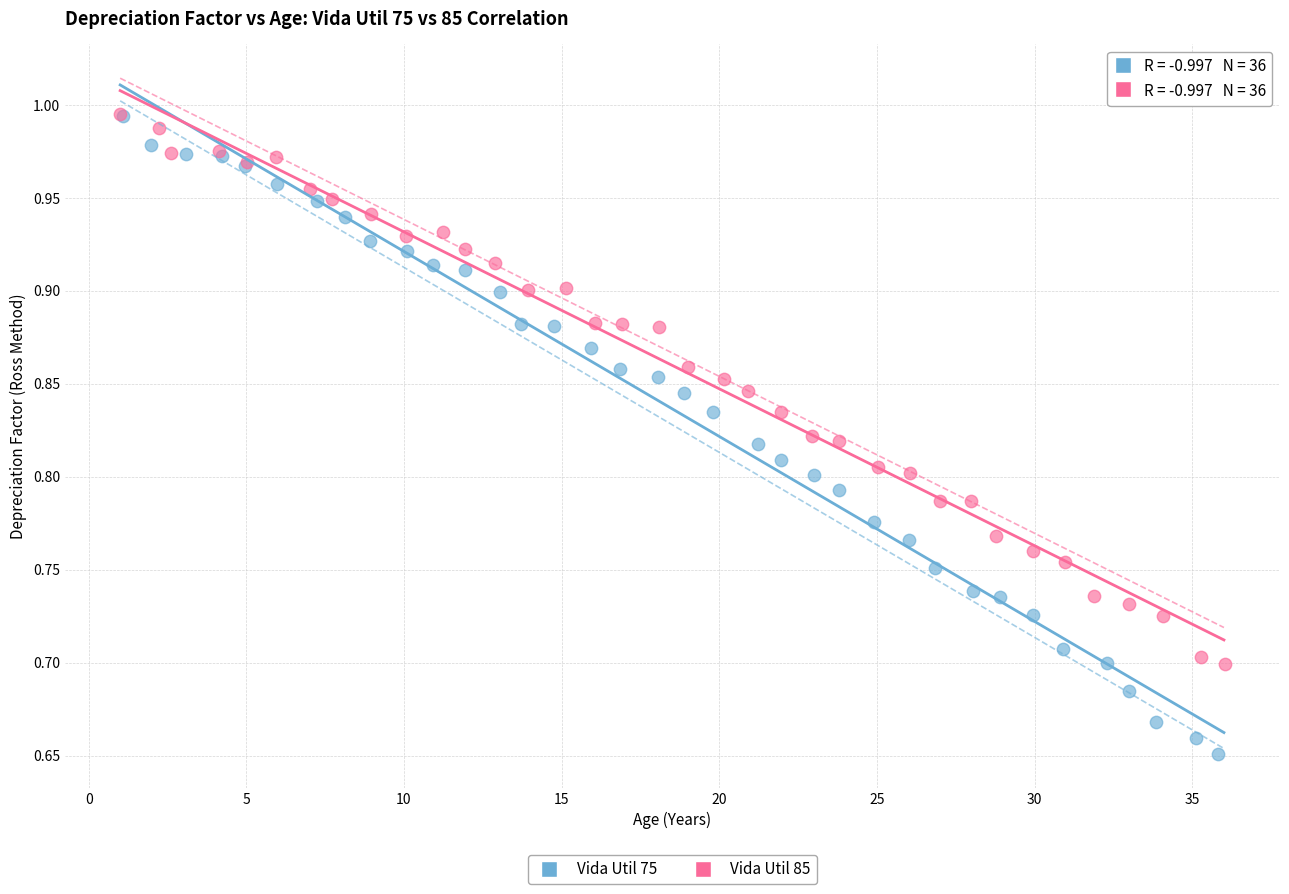

Which series contains the lowest Y value?

Vida Util 75